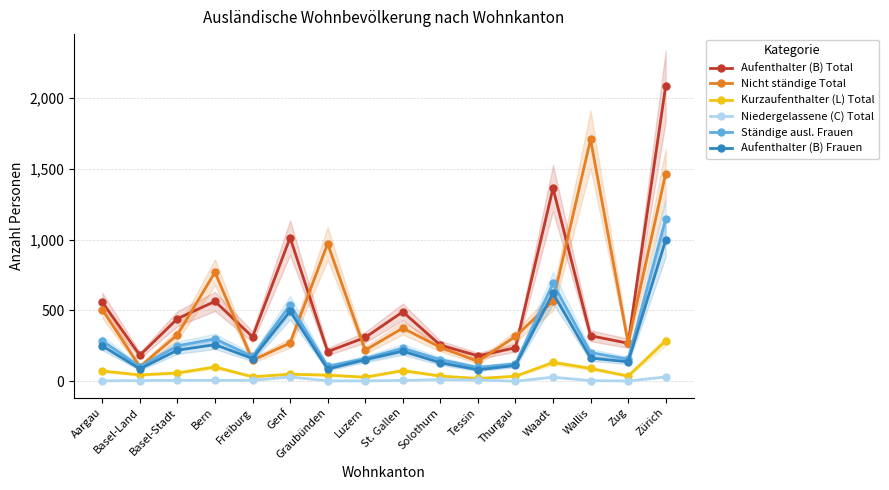

True or false: Aufenthalter (B) Frauen and Niedergelassene (C) Total intersect in this chart.

False